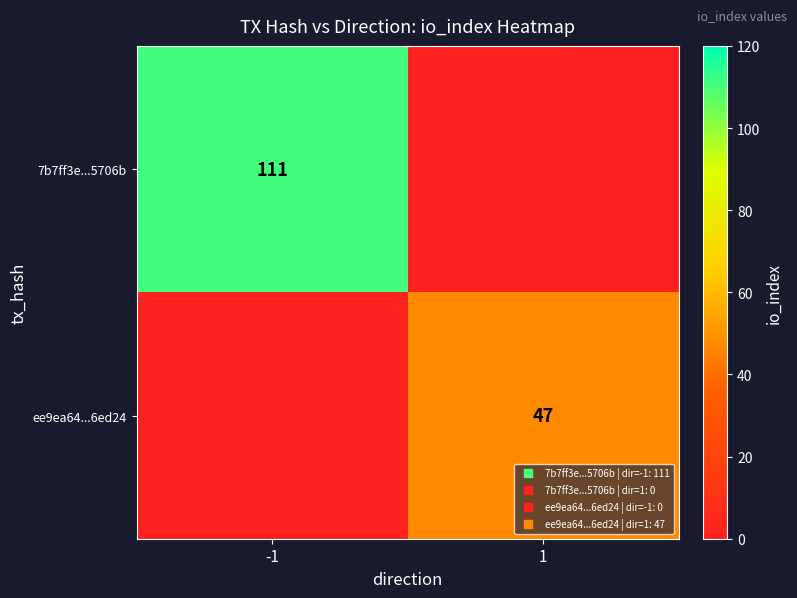

The ee9ea64...6ed24 series shows 29 at -1. True or false?

False